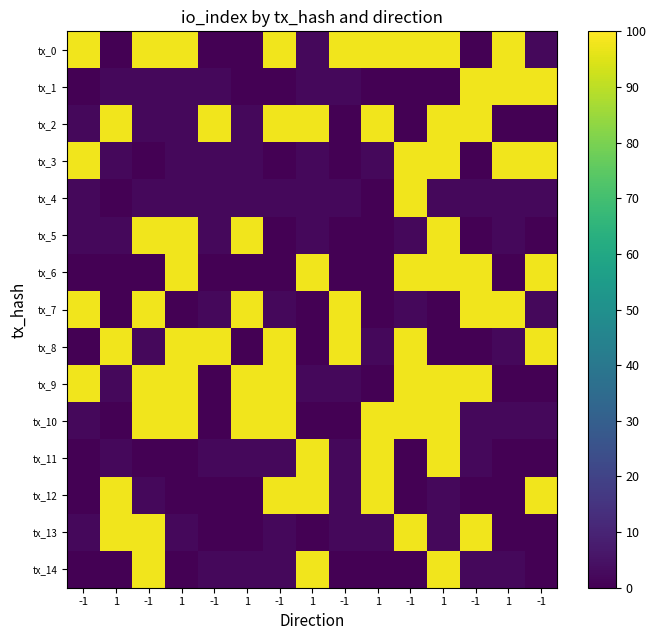

Reading left to right, list all the values displayed in this chart.

tx_0: -1=98	1=0	-1=98	1=98	-1=0	1=0	-1=98	1=2	-1=98	1=98	-1=98	1=98	-1=0	1=98	-1=2
tx_1: -1=0	1=2	-1=2	1=2	-1=2	1=0	-1=0	1=2	-1=2	1=0	-1=0	1=0	-1=98	1=98	-1=98
tx_2: -1=2	1=98	-1=2	1=2	-1=98	1=2	-1=98	1=98	-1=0	1=98	-1=0	1=98	-1=98	1=0	-1=0
tx_3: -1=98	1=2	-1=0	1=2	-1=2	1=2	-1=0	1=2	-1=0	1=2	-1=98	1=98	-1=0	1=98	-1=98
tx_4: -1=2	1=0	-1=2	1=2	-1=2	1=2	-1=2	1=2	-1=2	1=0	-1=98	1=2	-1=2	1=2	-1=2
tx_5: -1=2	1=2	-1=98	1=98	-1=2	1=98	-1=0	1=2	-1=0	1=0	-1=2	1=98	-1=0	1=2	-1=0
tx_6: -1=0	1=0	-1=0	1=98	-1=0	1=0	-1=0	1=98	-1=0	1=0	-1=98	1=98	-1=98	1=0	-1=98
tx_7: -1=98	1=0	-1=98	1=0	-1=2	1=98	-1=2	1=0	-1=98	1=0	-1=2	1=0	-1=98	1=98	-1=2
tx_8: -1=0	1=98	-1=2	1=98	-1=98	1=0	-1=98	1=0	-1=98	1=2	-1=98	1=0	-1=0	1=2	-1=98
tx_9: -1=98	1=2	-1=98	1=98	-1=0	1=98	-1=98	1=2	-1=2	1=0	-1=98	1=98	-1=98	1=0	-1=0
tx_10: -1=2	1=0	-1=98	1=98	-1=0	1=98	-1=98	1=0	-1=0	1=98	-1=98	1=98	-1=2	1=2	-1=2
tx_11: -1=0	1=2	-1=0	1=0	-1=2	1=2	-1=2	1=98	-1=2	1=98	-1=0	1=98	-1=2	1=0	-1=0
tx_12: -1=0	1=98	-1=2	1=0	-1=0	1=0	-1=98	1=98	-1=2	1=98	-1=0	1=2	-1=0	1=0	-1=98
tx_13: -1=2	1=98	-1=98	1=2	-1=0	1=0	-1=2	1=0	-1=2	1=2	-1=98	1=2	-1=98	1=0	-1=0
tx_14: -1=0	1=0	-1=98	1=0	-1=2	1=2	-1=2	1=98	-1=0	1=0	-1=0	1=98	-1=2	1=2	-1=0